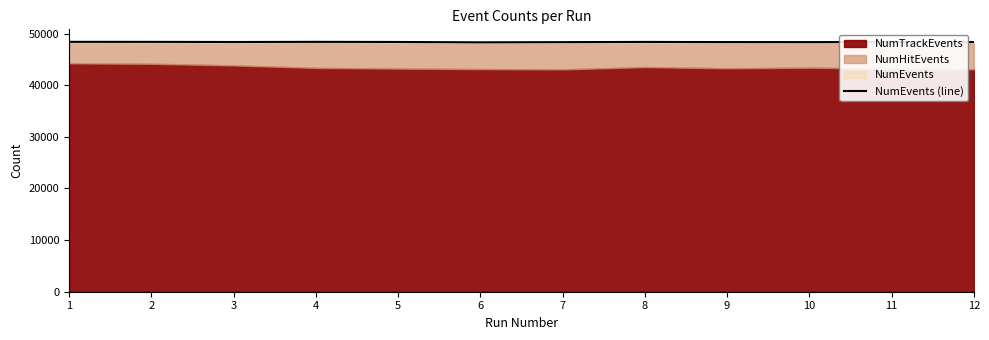

How many values exceed 48366?

5